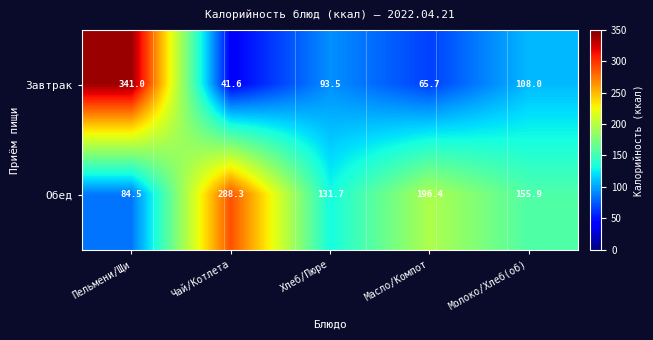

Reading left to right, list all the values displayed in this chart.

Завтрак: 341.0	41.6	93.5	65.7	108.0
Обед: 84.5	288.3	131.7	196.4	155.9